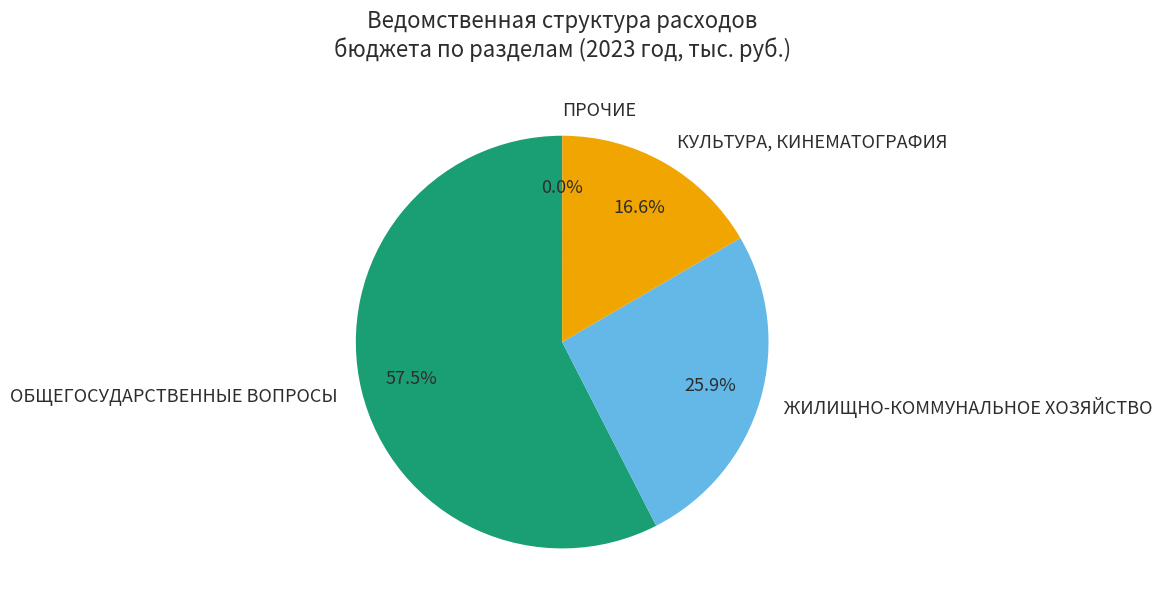

The ЖИЛИЩНО-КОММУНАЛЬНОЕ ХОЗЯЙСТВО slice represents 26% of the pie. True or false?

True